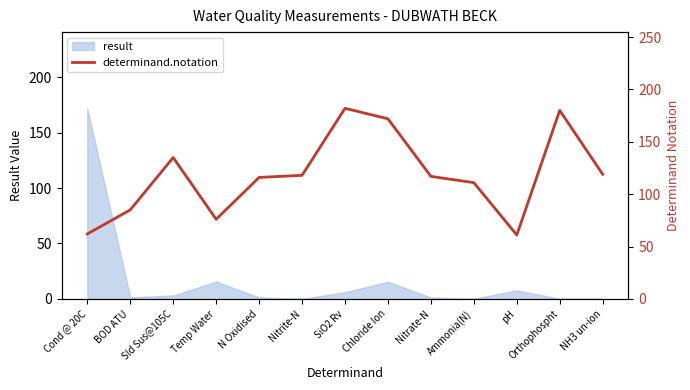

The value of result at Nitrite-N is 0.0. True or false?

True